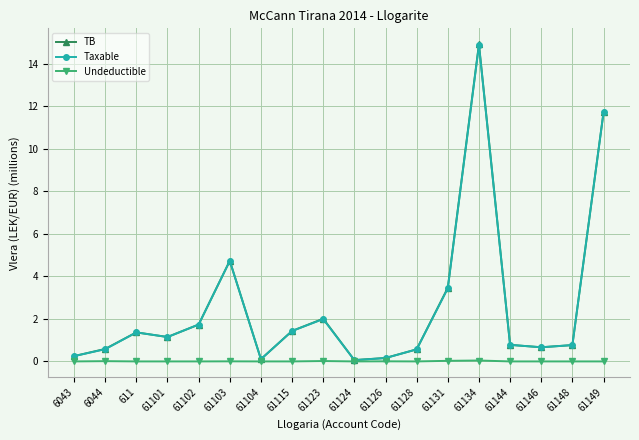

What are all the series names shown in the legend?

TB, Taxable, Undeductible